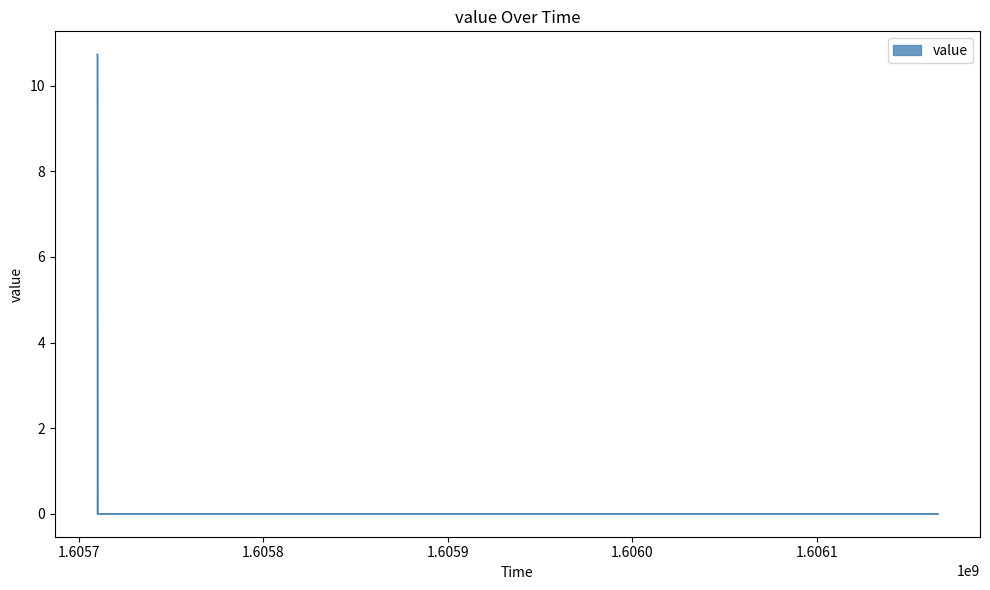

Where is the data nearest to the value 5?

-1